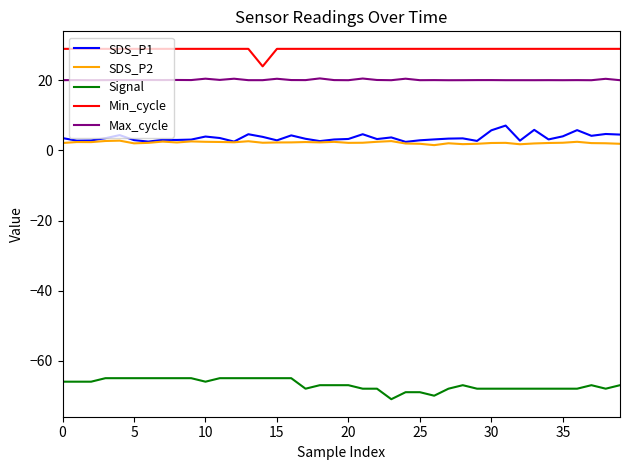

What is the minimum value shown in the chart?

-71.0